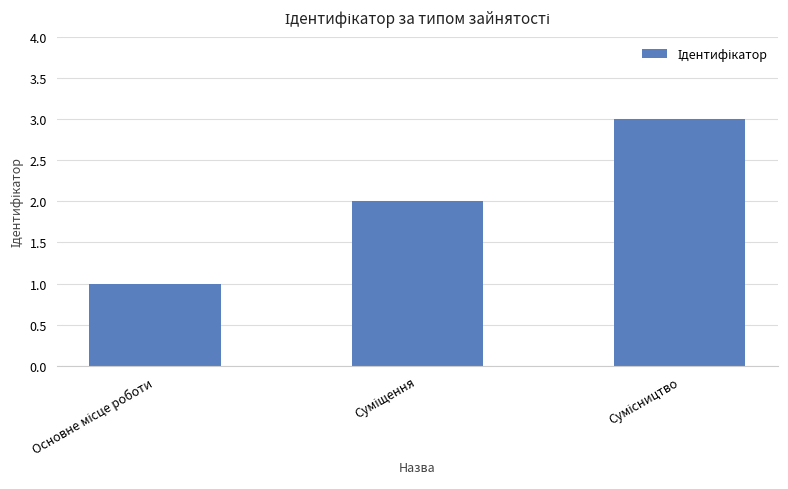

Count the values in the range 1 to 3.

3